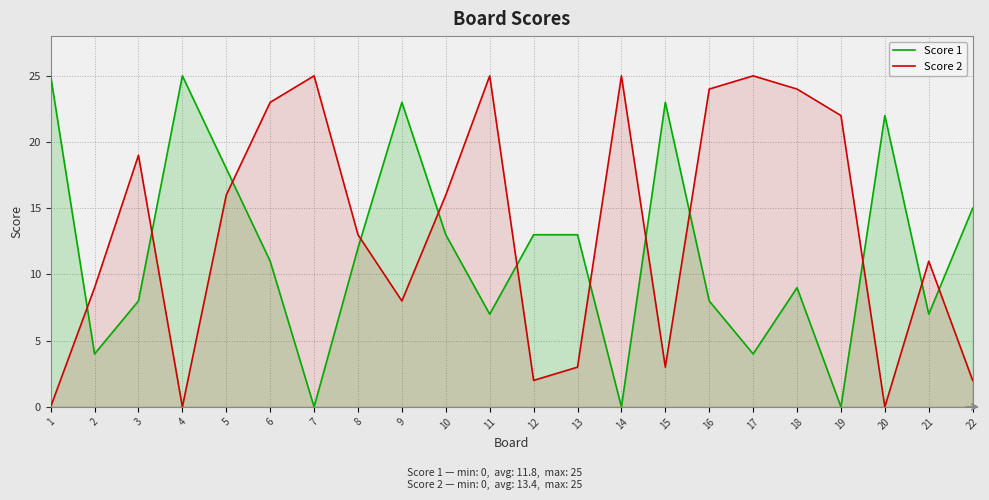

Is it true that Score 2 equals 42 at 18?

False